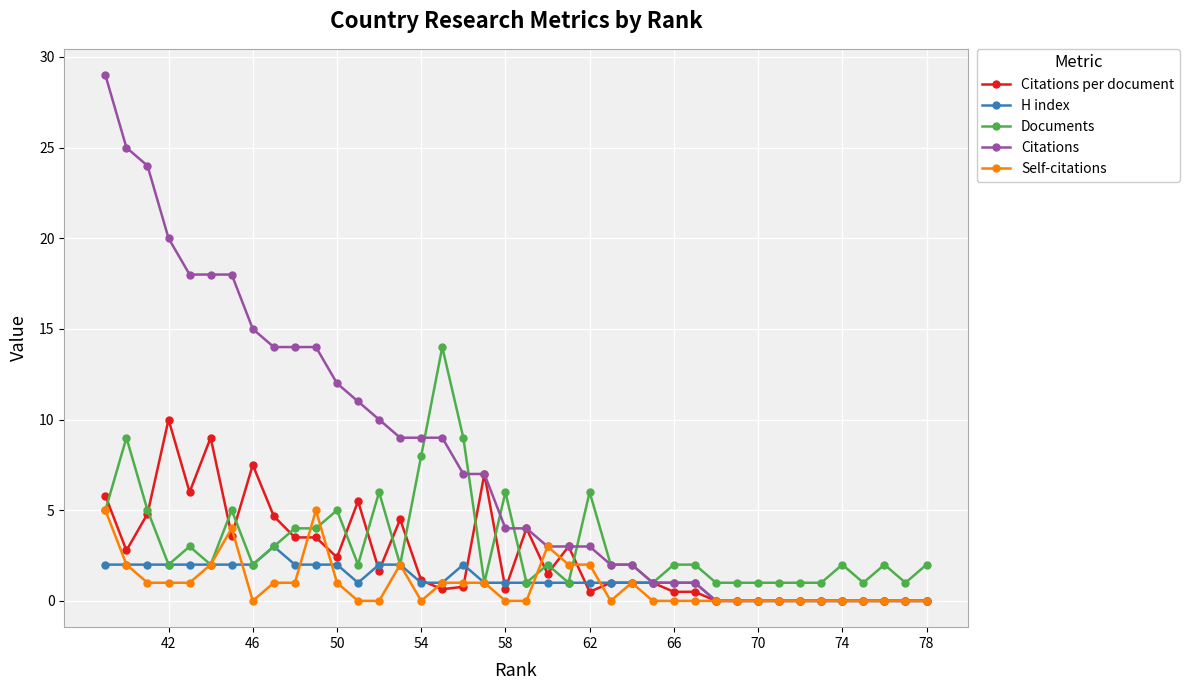

Is it true that Citations per document equals 0.0 at 74?

True